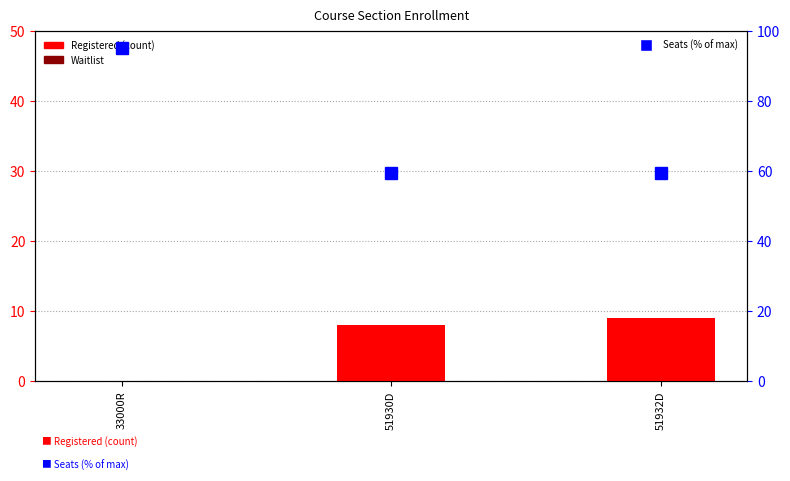

What is the label of the 3rd bar from the left?

51932D